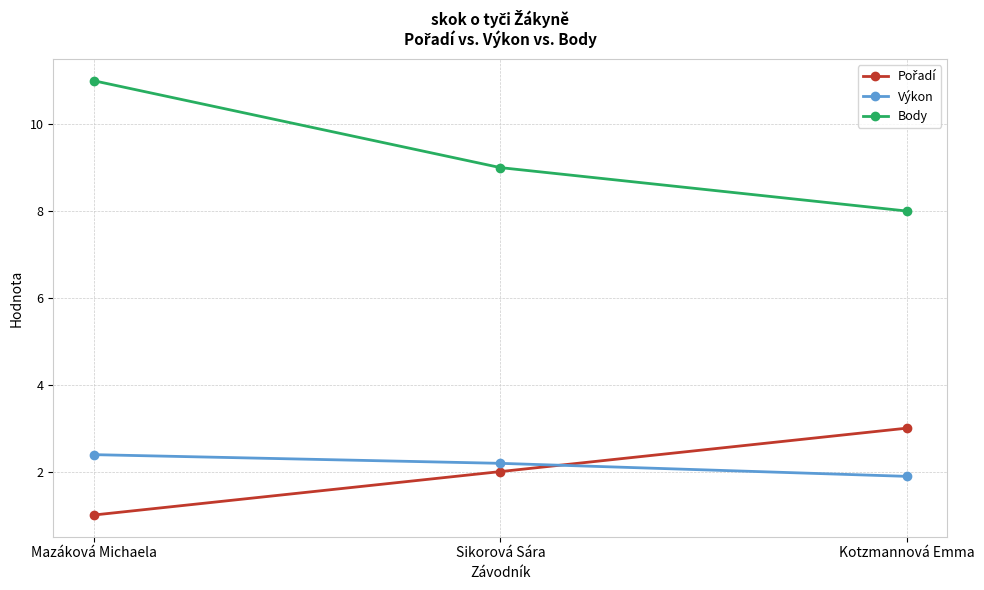

The Body series shows 2.8 at Mazáková Michaela. True or false?

False